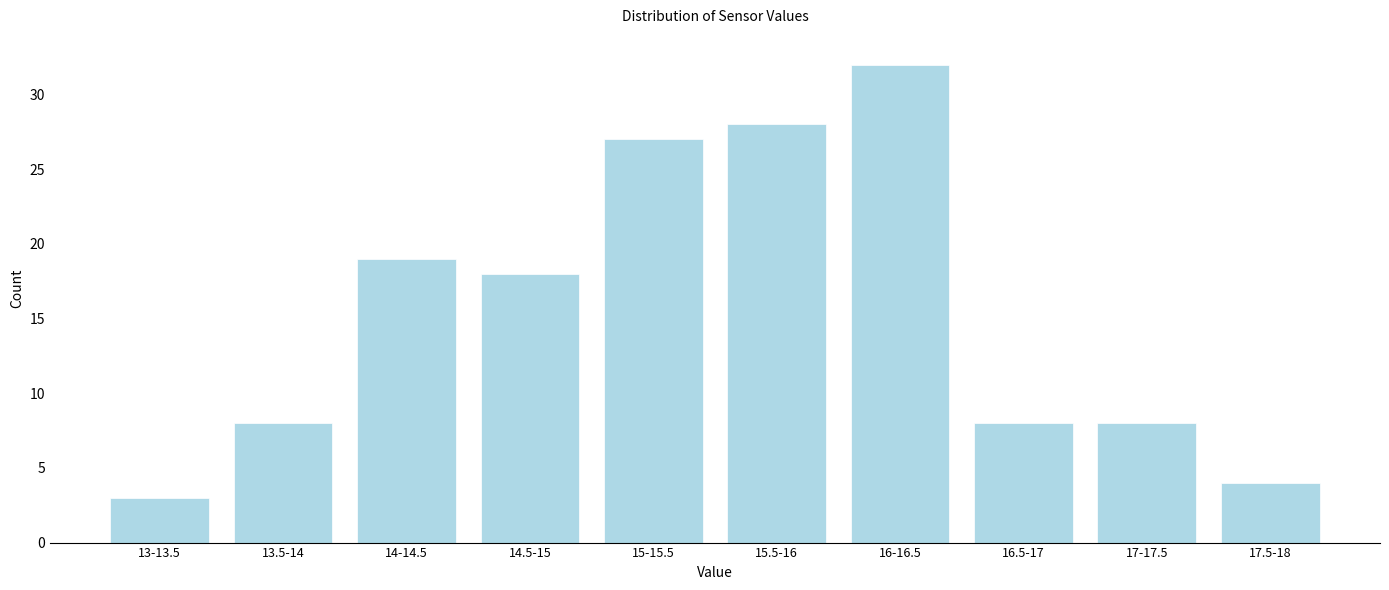

Reading left to right, what are all the values shown in this chart?

13-13.5=3	13.5-14=8	14-14.5=19	14.5-15=18	15-15.5=27	15.5-16=28	16-16.5=32	16.5-17=8	17-17.5=8	17.5-18=4